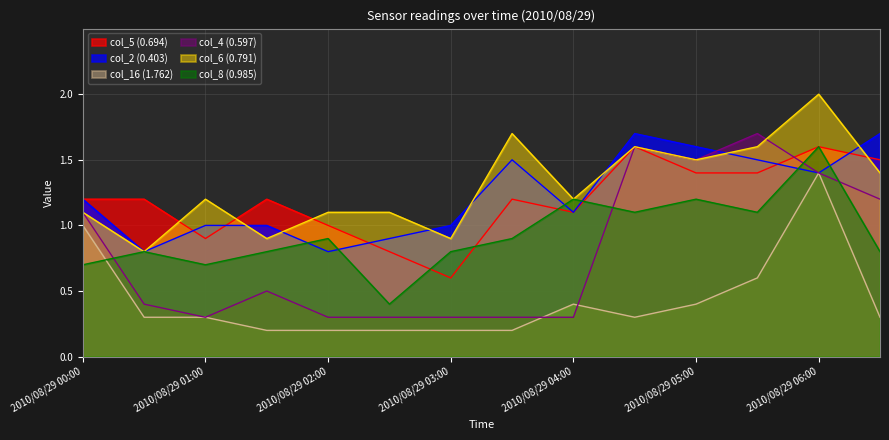

Does the chart display data point markers on the line(s)?

No